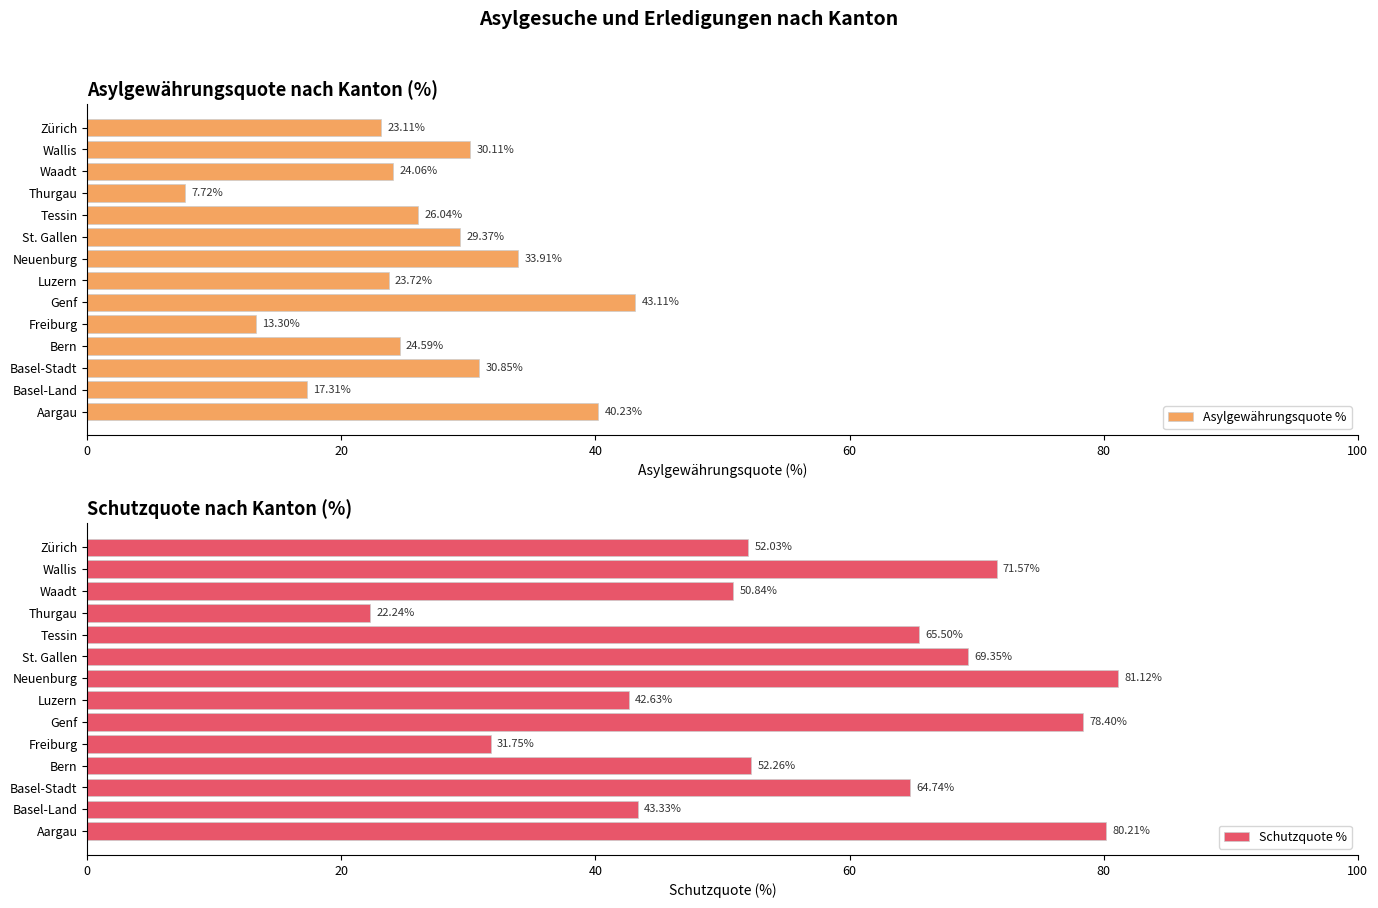

Rank the categories by Asylgewährungsquote % value from highest to lowest.

Genf, Aargau, Neuenburg, Basel-Stadt, Wallis, St. Gallen, Tessin, Bern, Waadt, Luzern, Zürich, Basel-Land, Freiburg, Thurgau